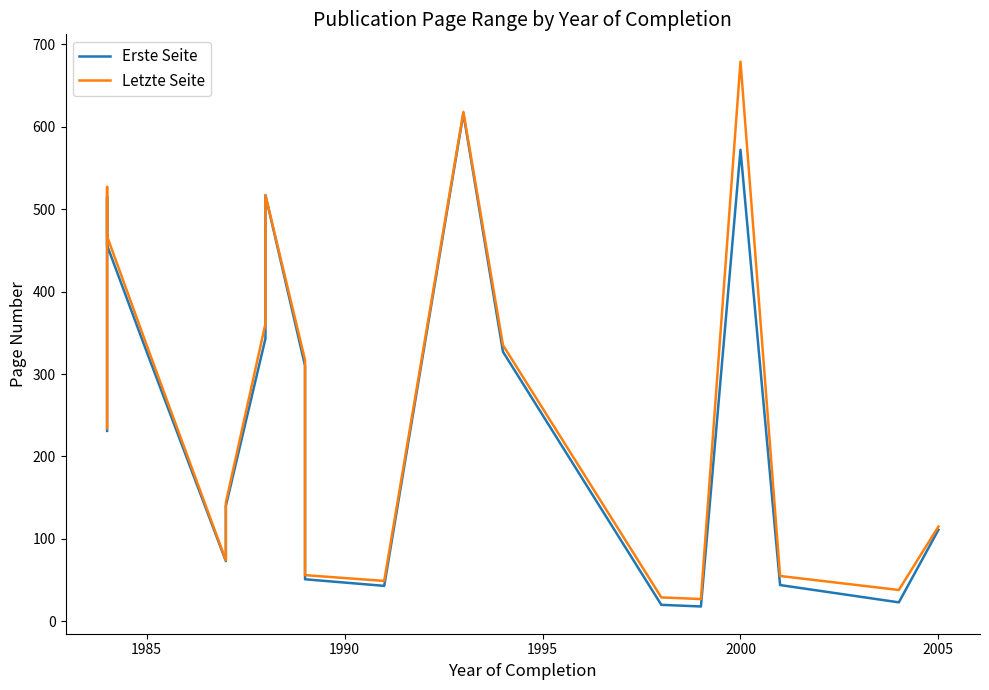

Which series has the widest spread of values?

Letzte Seite